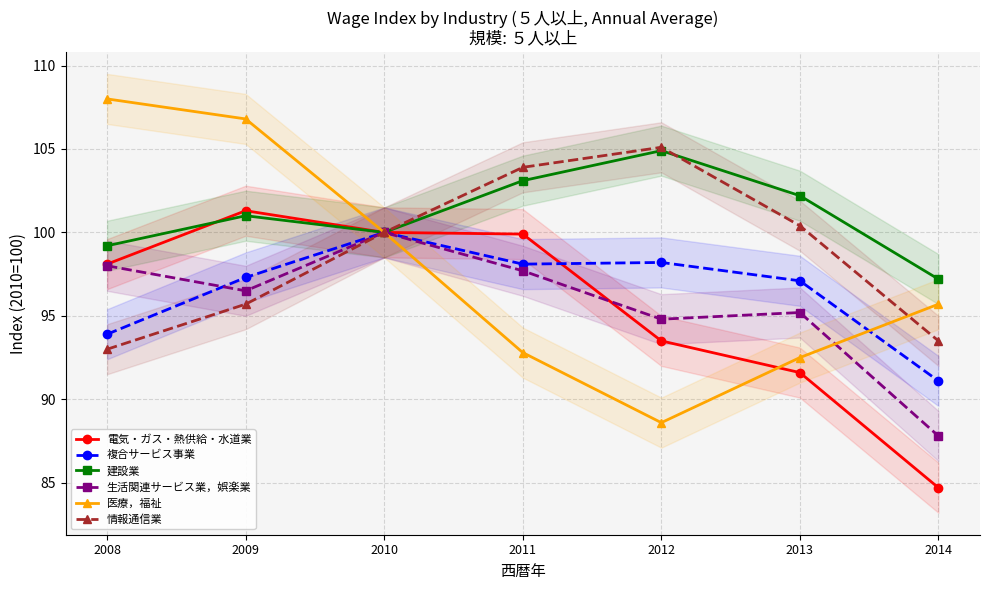

Reading left to right, what are all the values shown in this chart?

電気・ガス・熱供給・水道業: 2008=98.1	2009=101.3	2010=100.0	2011=99.9	2012=93.5	2013=91.6	2014=84.7
複合サービス事業: 2008=93.9	2009=97.3	2010=100.0	2011=98.1	2012=98.2	2013=97.1	2014=91.1
建設業: 2008=99.2	2009=101.0	2010=100.0	2011=103.1	2012=104.9	2013=102.2	2014=97.2
生活関連サービス業，娯楽業: 2008=98.0	2009=96.5	2010=100.0	2011=97.7	2012=94.8	2013=95.2	2014=87.8
医療，福祉: 2008=108.0	2009=106.8	2010=100.0	2011=92.8	2012=88.6	2013=92.5	2014=95.7
情報通信業: 2008=93.0	2009=95.7	2010=100.0	2011=103.9	2012=105.1	2013=100.4	2014=93.5